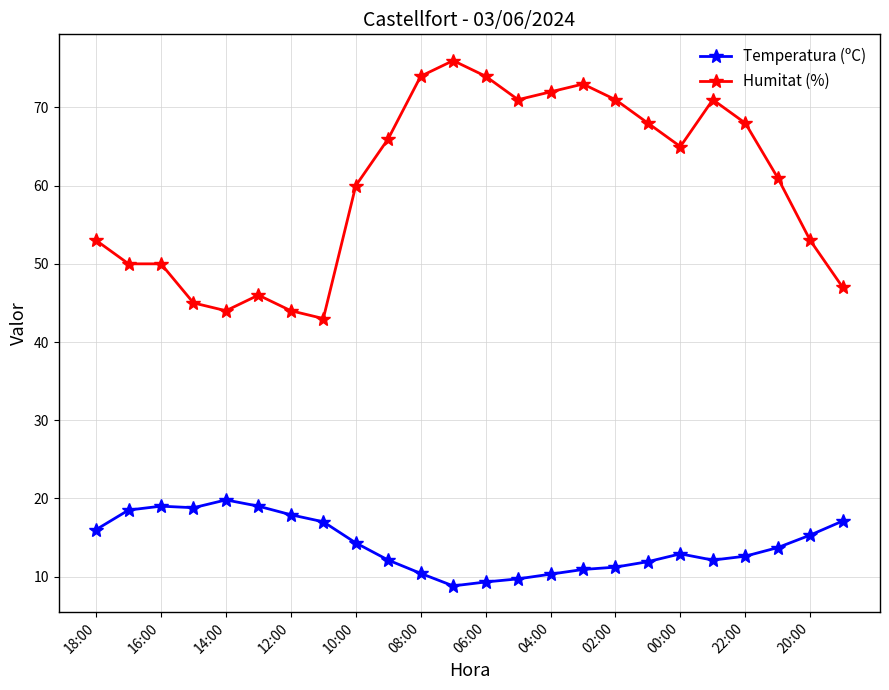

True or false: Humitat (%) and Temperatura (ºC) cross at least once.

False